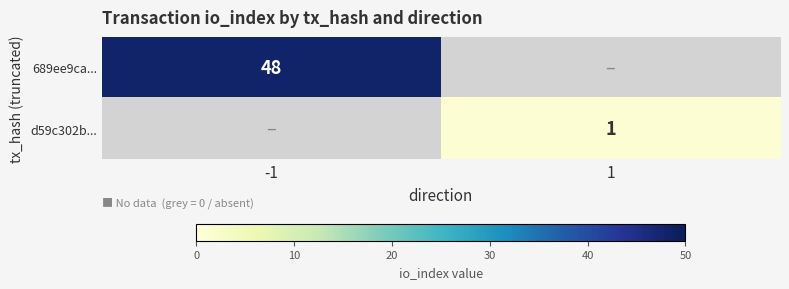

At how many categories does at least one series exceed 47?

1